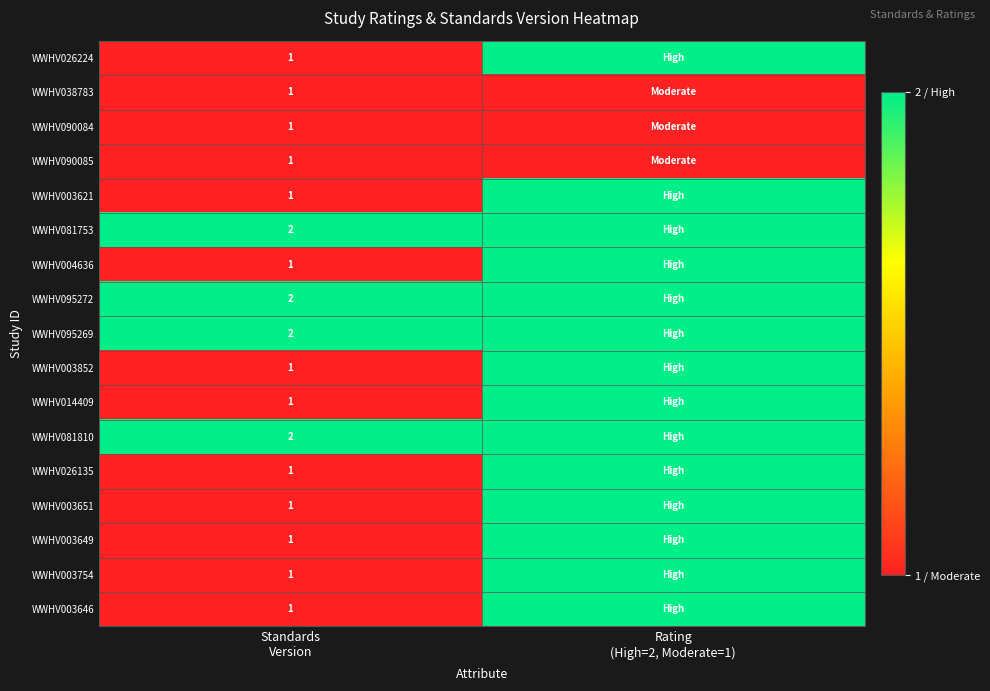

What is the sum of the WWHV026135 values at Rating (High=2, Moderate=1) and Standards Version?

3